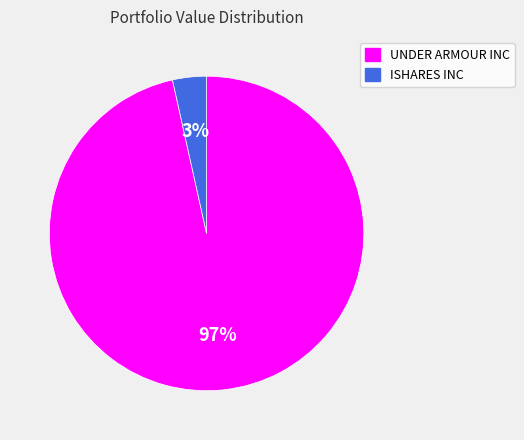

The ISHARES INC slice represents 16% of the pie. True or false?

False